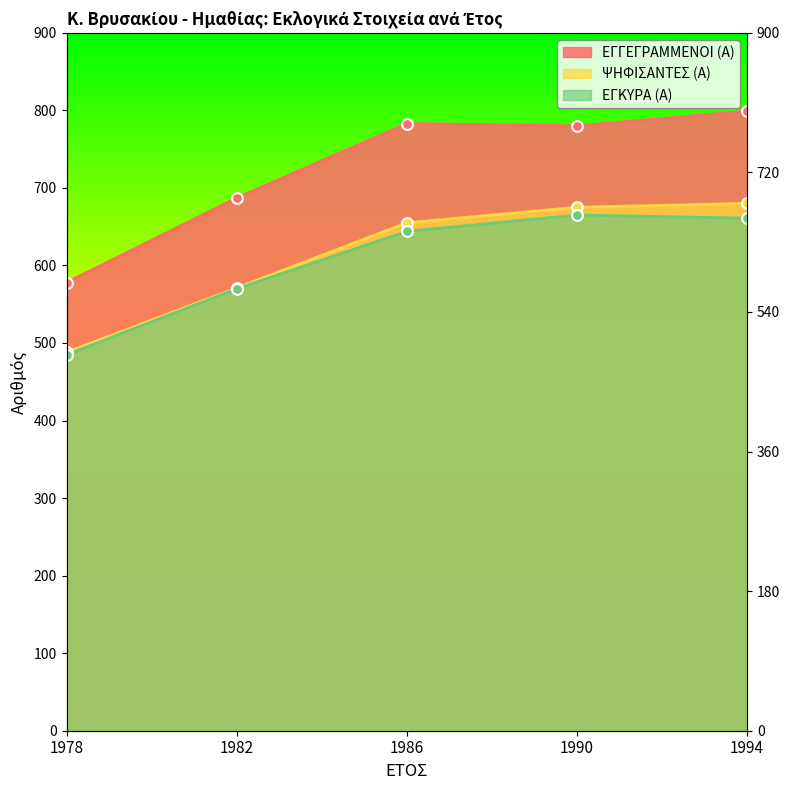

At how many categories does at least one series exceed 676?

4